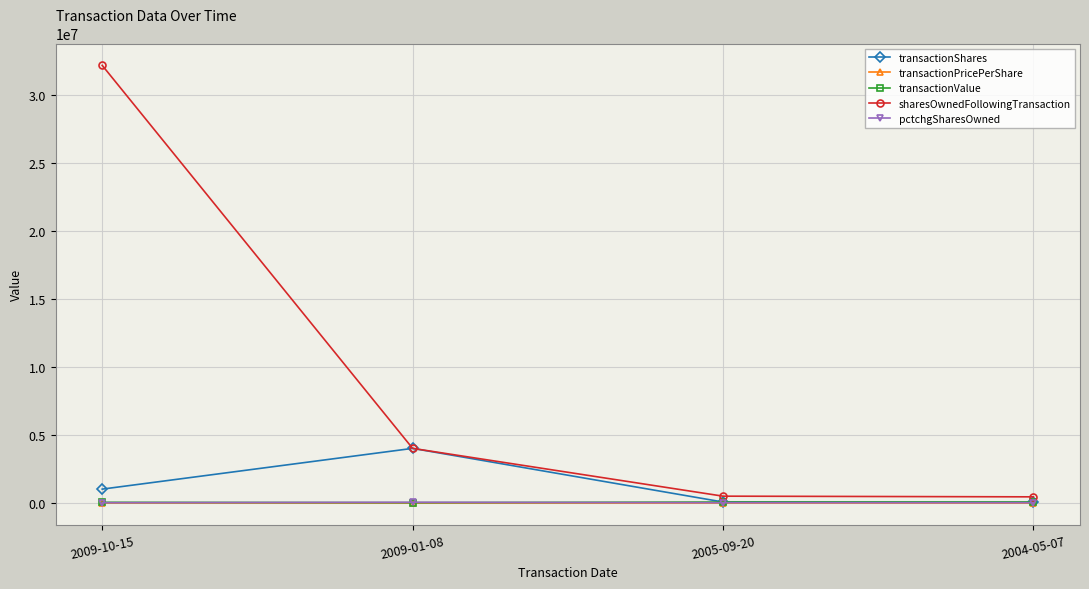

Between 2009-10-15 and 2005-09-20, which series saw the biggest shift?

sharesOwnedFollowingTransaction